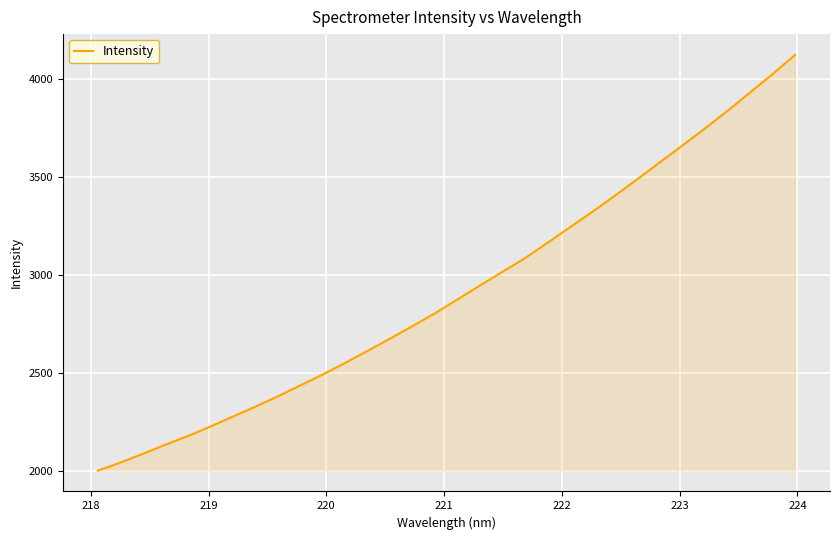

What is the smallest value displayed?

2000.5